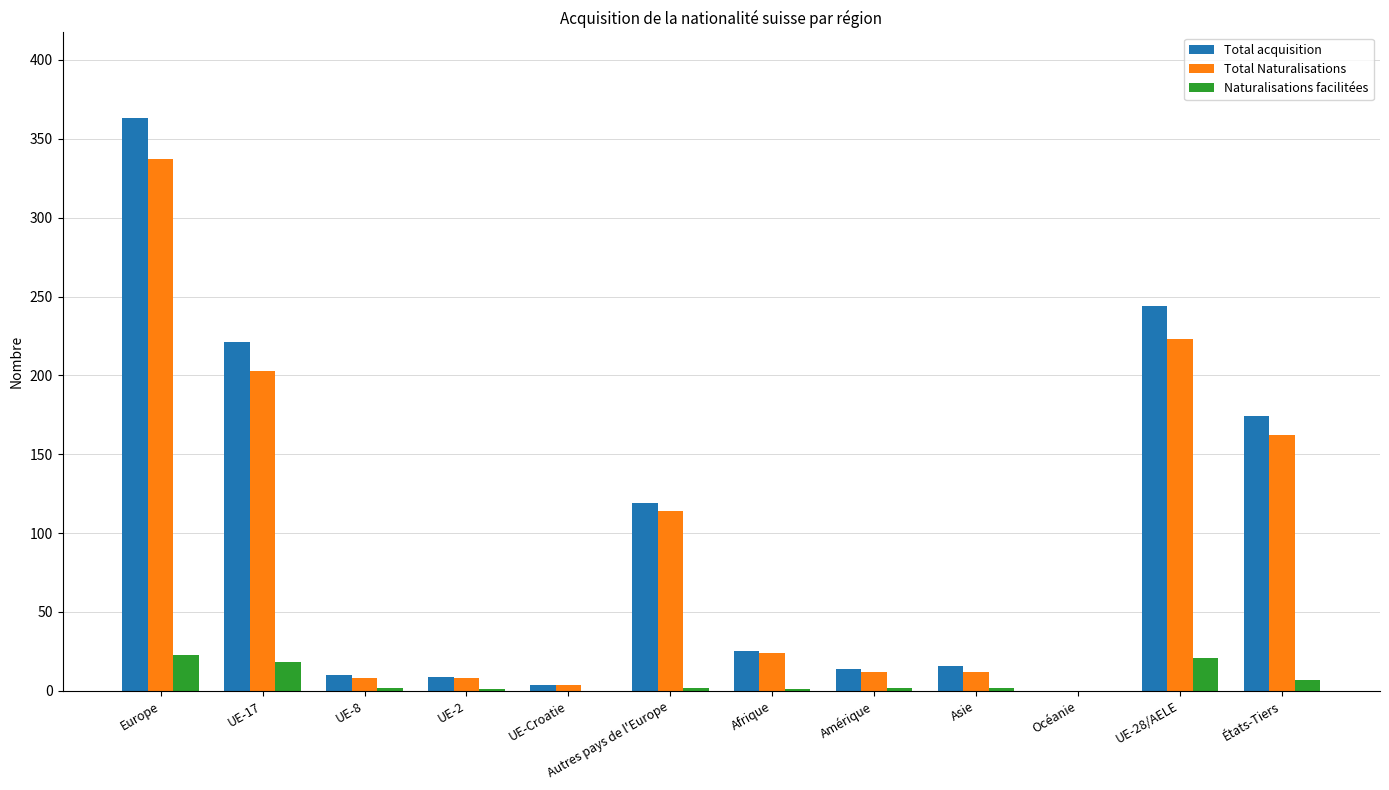

What is the sum of all Total Naturalisations values?

1107